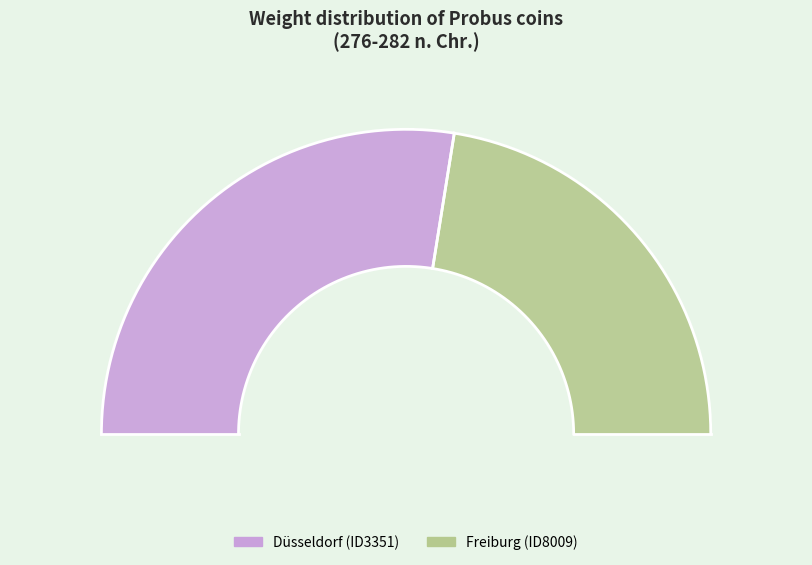

Which category has the smallest portion of the pie?

Freiburg (ID8009)